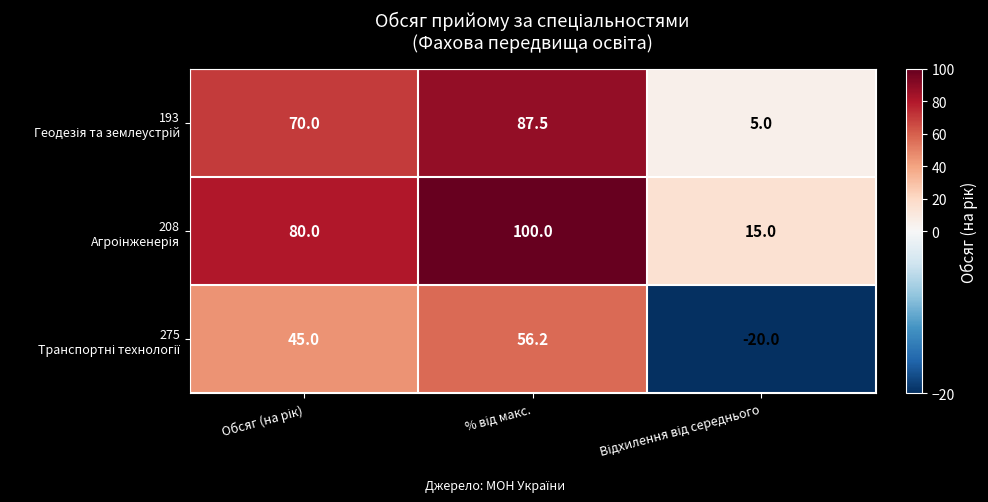

What is the smallest value displayed?

-20.0